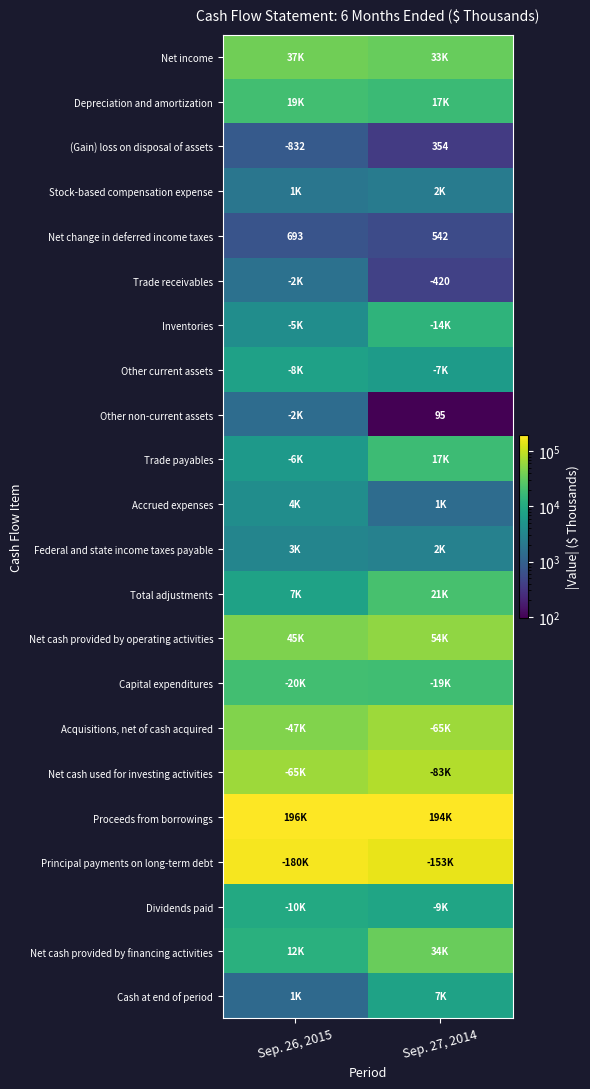

What is the difference between the maximum and minimum values in the (Gain) loss on disposal of assets series?

1186